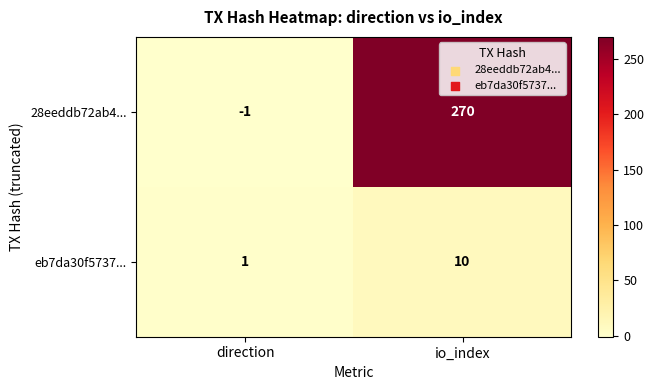

List the series in order of their peak value, highest first.

28eeddb72ab4..., eb7da30f5737...